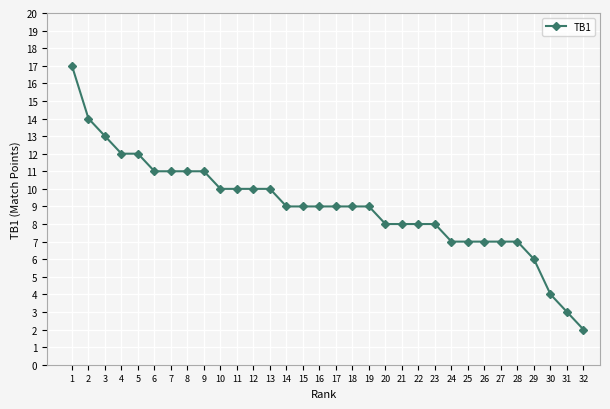

What is the sum of all values?

288